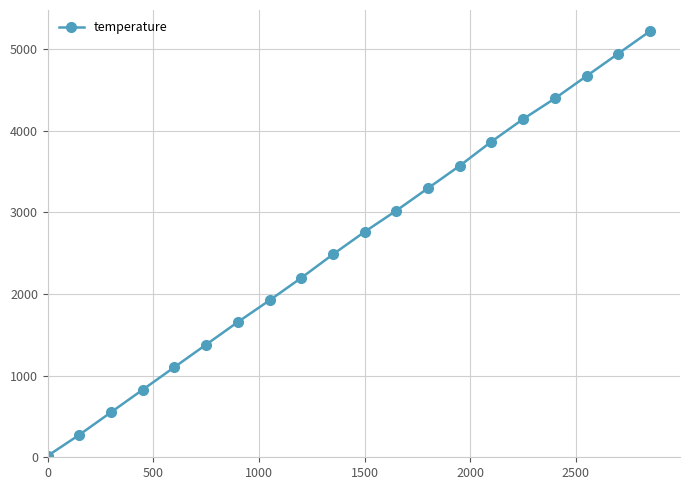

True or false: there are more than 0 points higher than both neighbors.

False